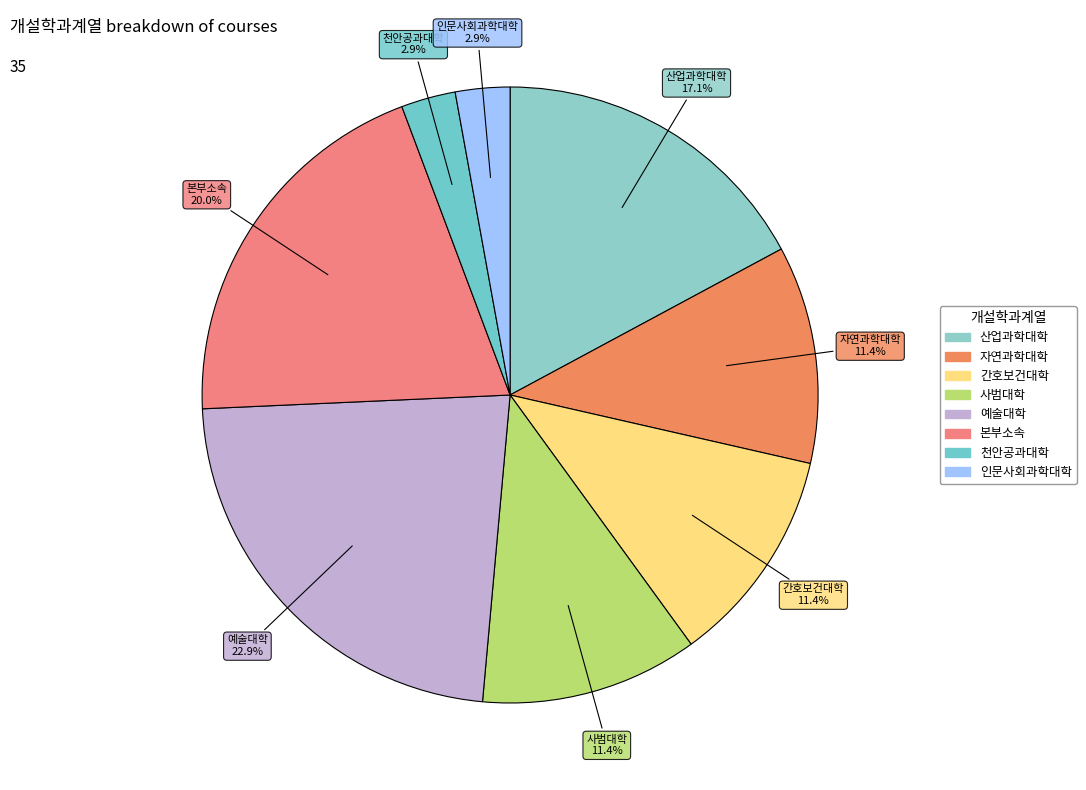

To the nearest percent, what is the combined percentage of 사범대학 and 천안공과대학?

14%